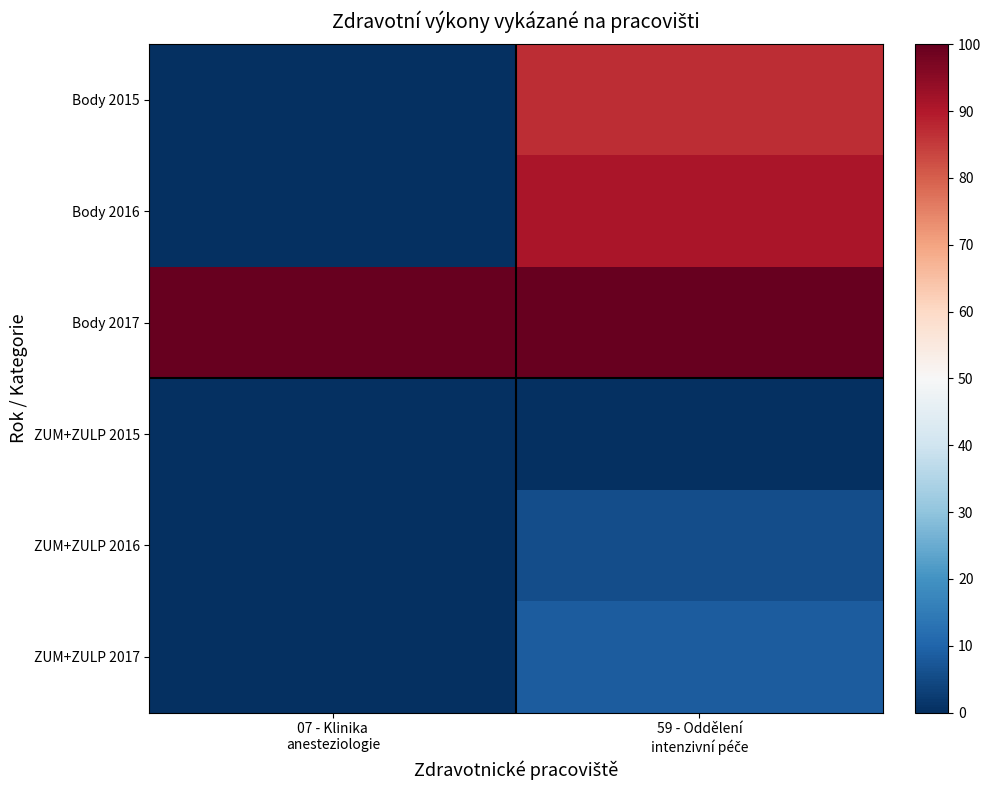

Which series has the widest spread of values?

Body 2016